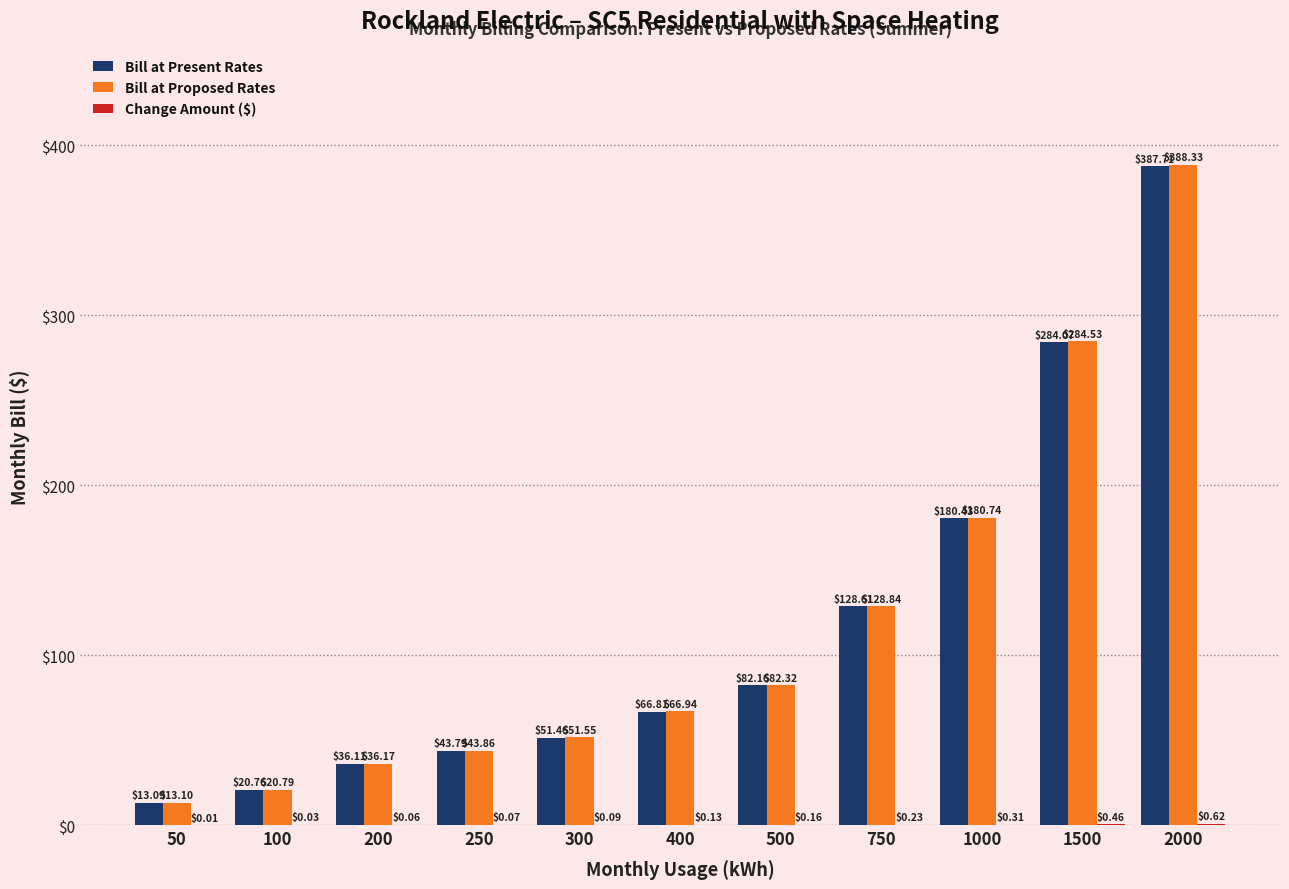

Count the number of data series in this chart.

3